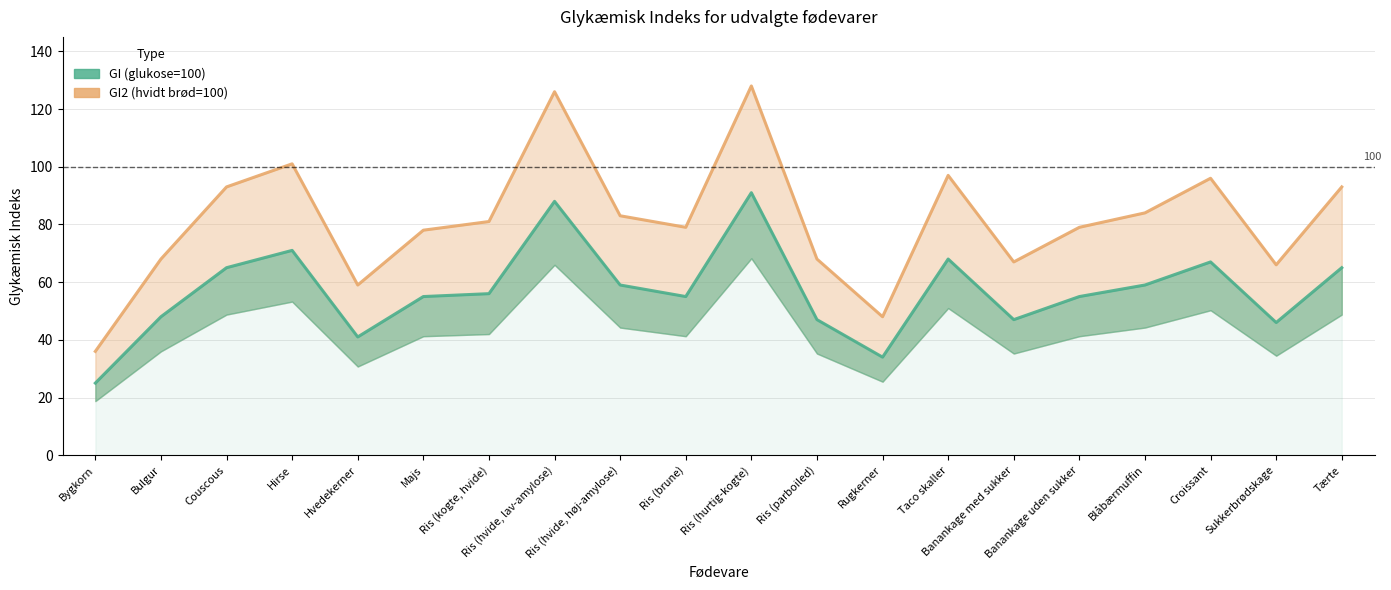

What is the difference between the GI (glukose=100) values at Tærte and Majs?

10